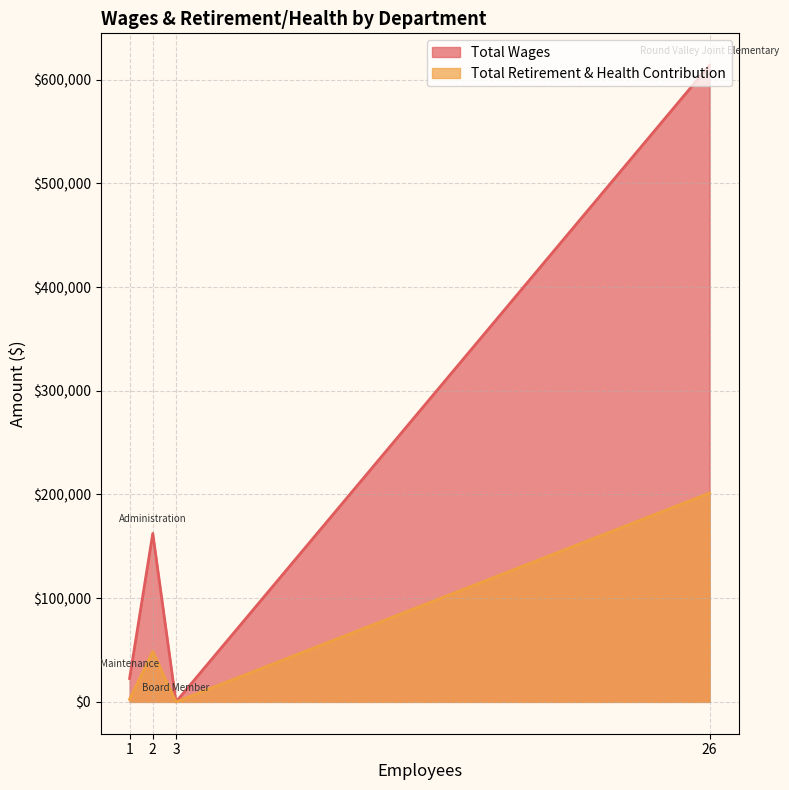

What is the sum of the Total Retirement & Health Contribution values at Round Valley Joint Elementary and Maintenance?

203835